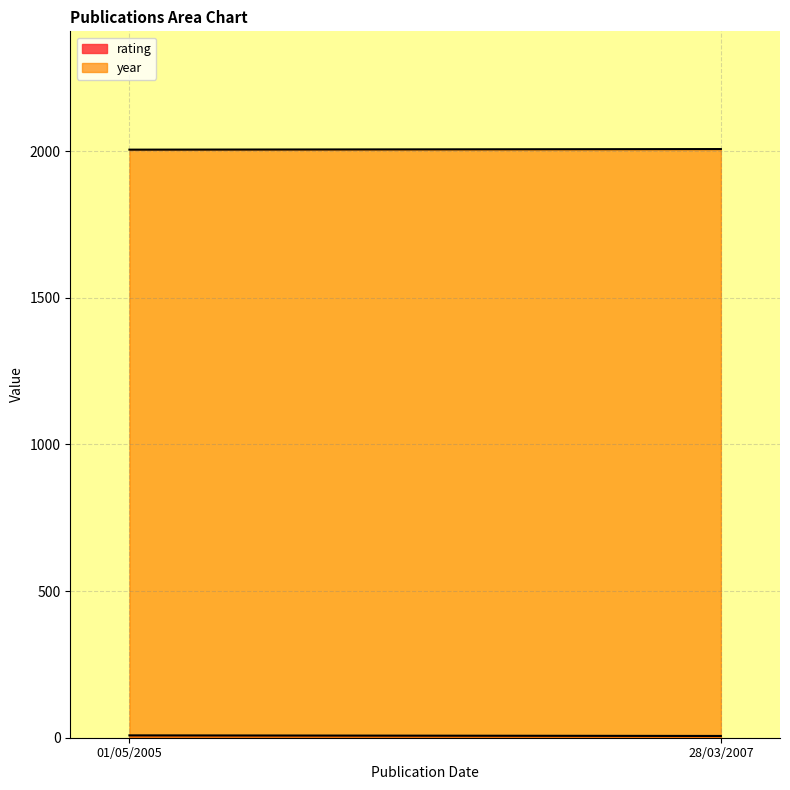

Which series changed the most between 01/05/2005 and 28/03/2007?

rating